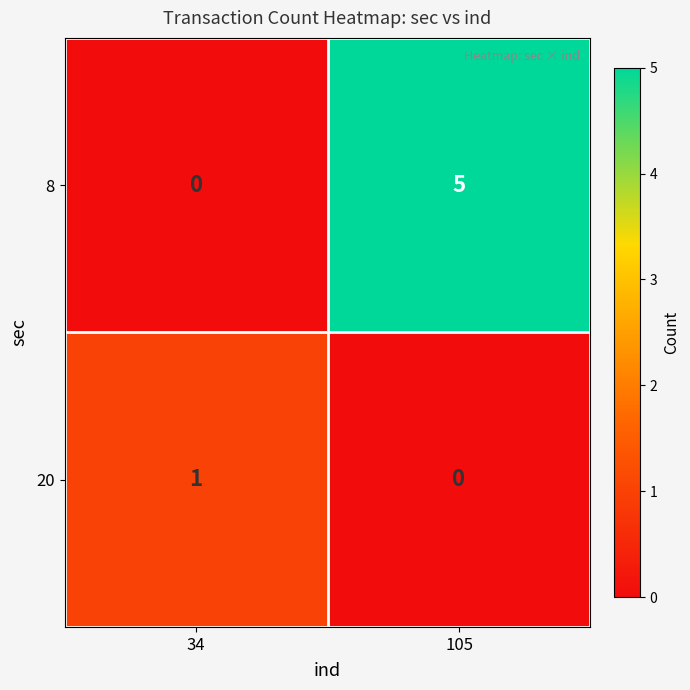

Where is 20 nearest to the value 0?

105